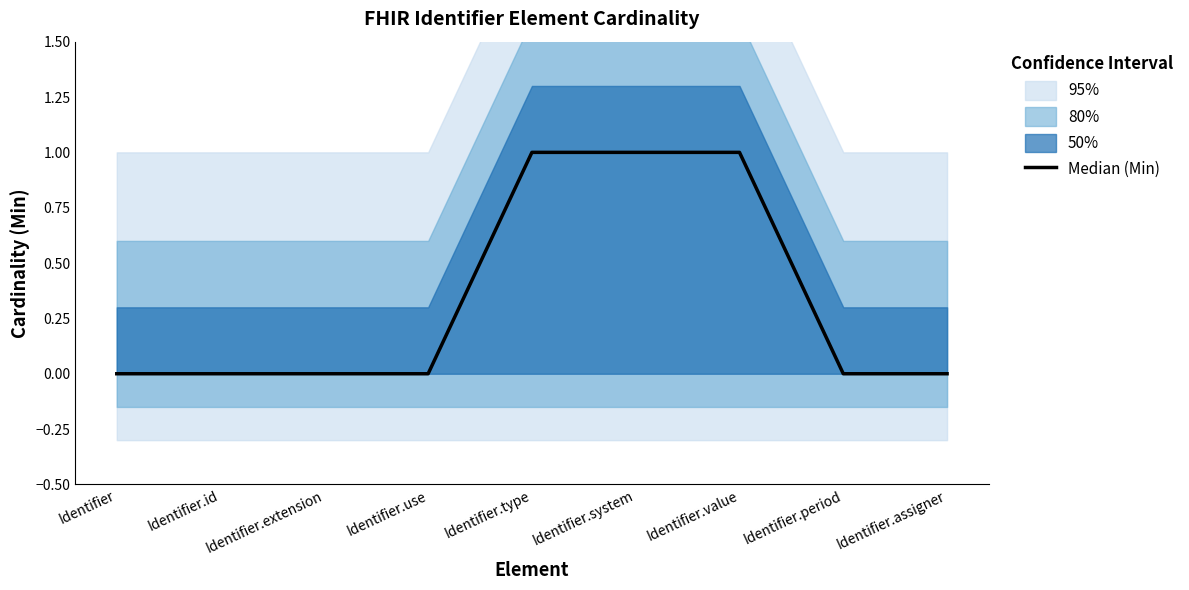

Between Identifier.extension and Identifier.type, which is larger?

Identifier.type